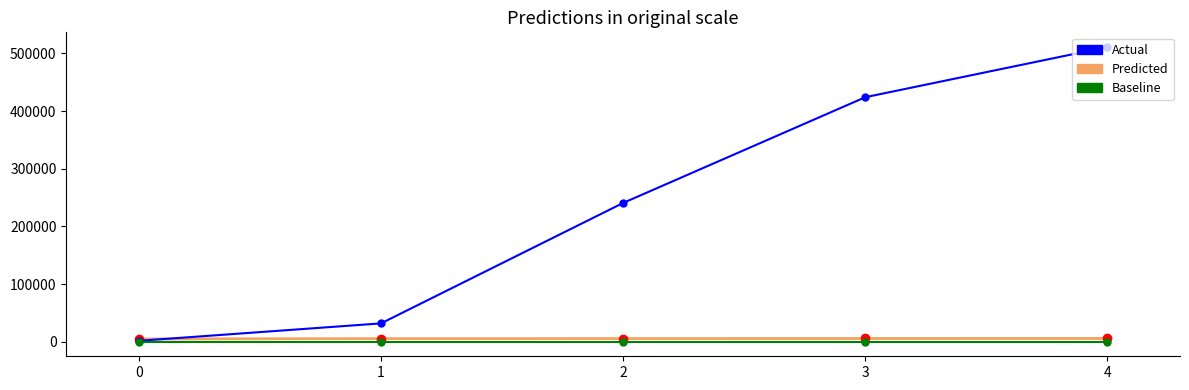

True or false: Baseline has more than 0 interior local peaks.

False